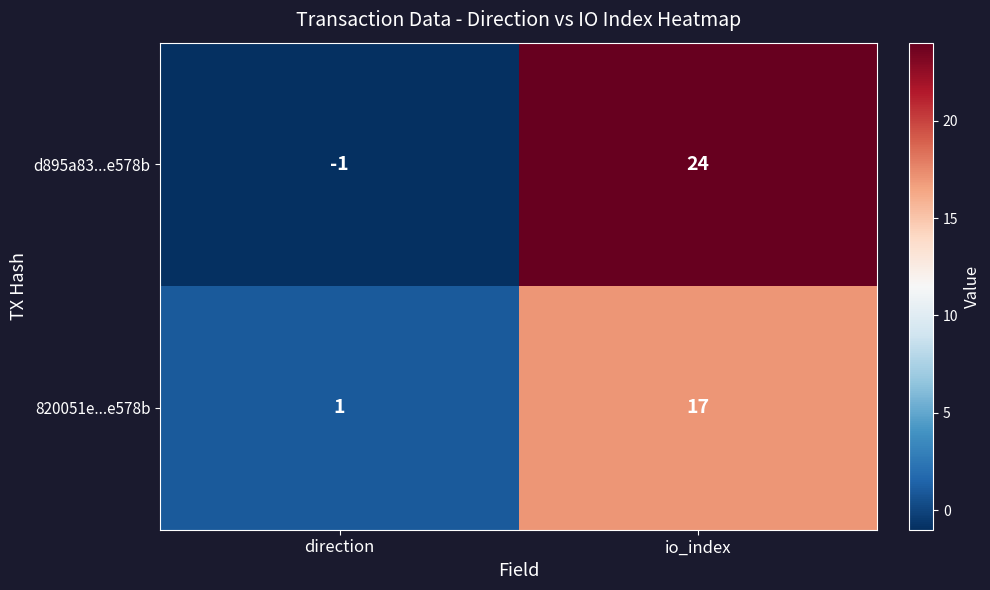

Reading right to left, extract all data points from this chart.

d895a83...e578b: 24	-1
820051e...e578b: 17	1